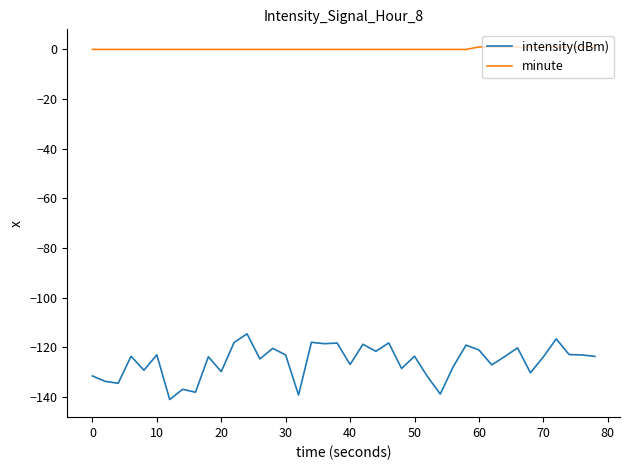

Which series has the largest total across all categories?

minute